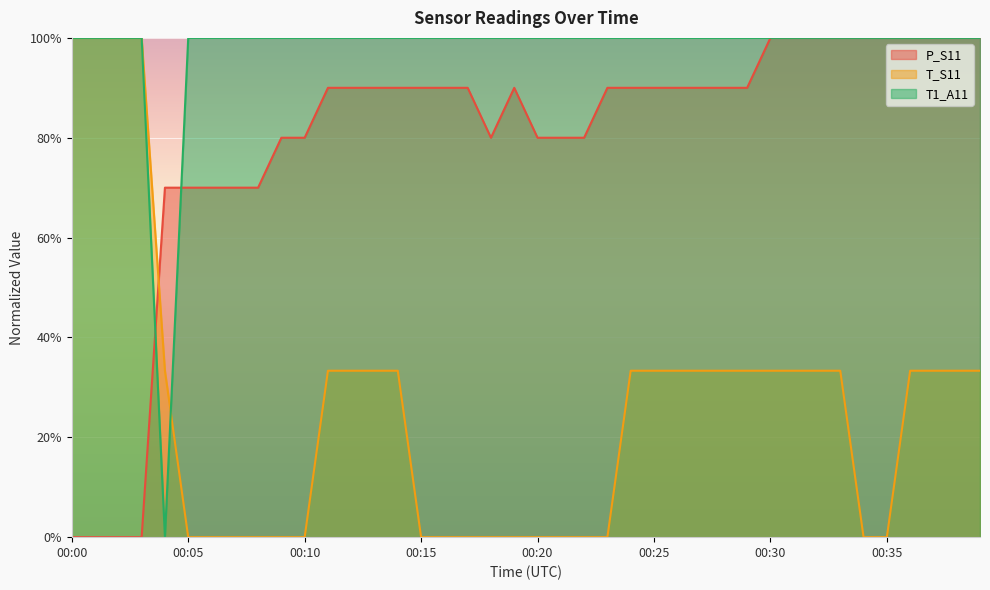

Where is the first local maximum for P_S11?

00:19